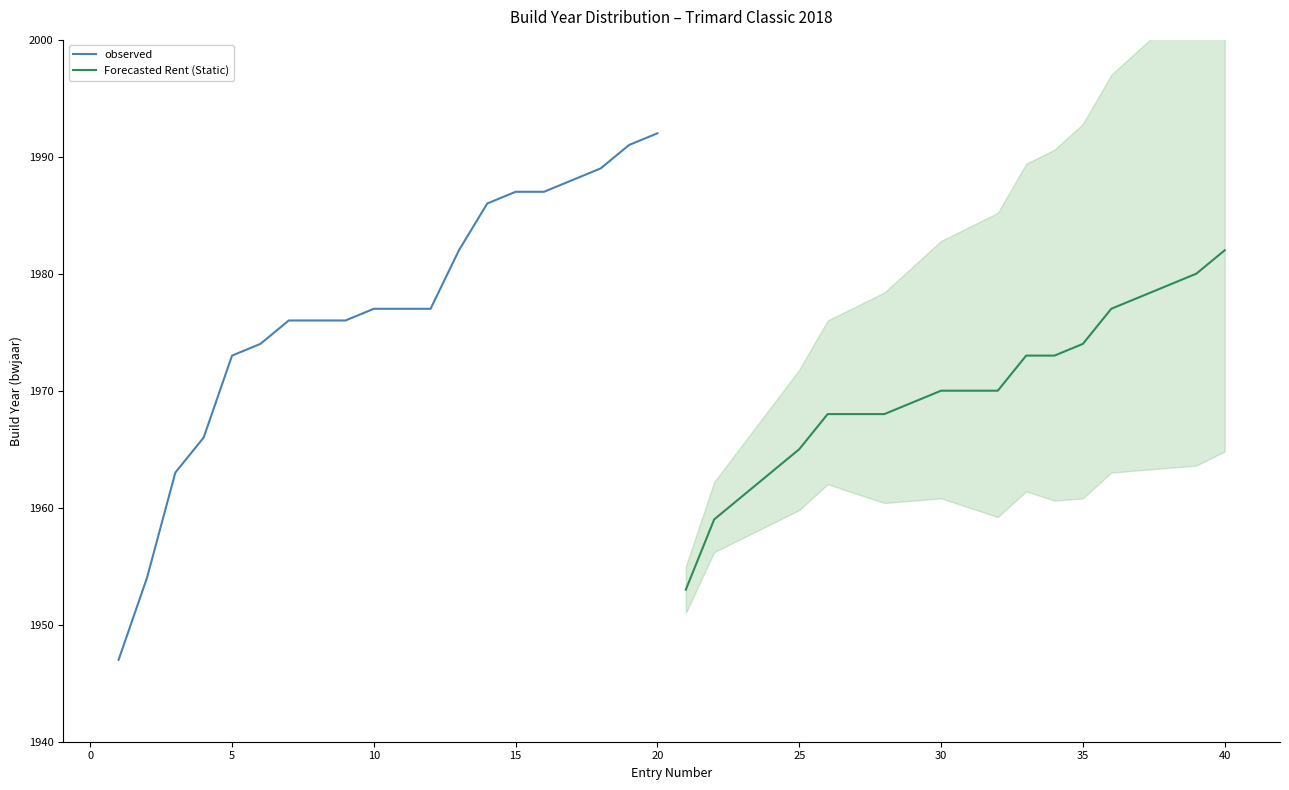

How many categories are shown in the chart?

20